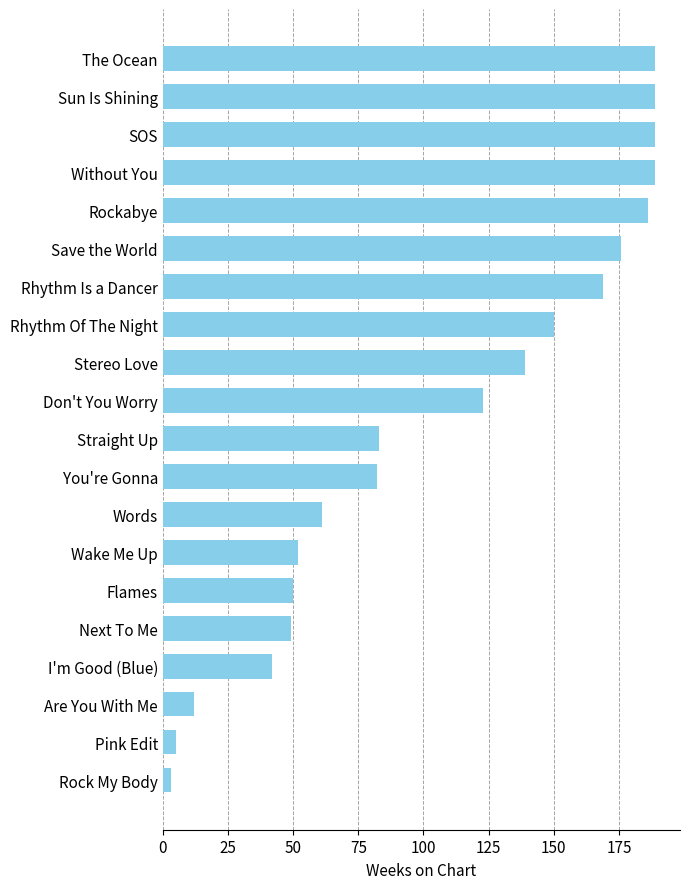

What is the smallest value displayed?

3